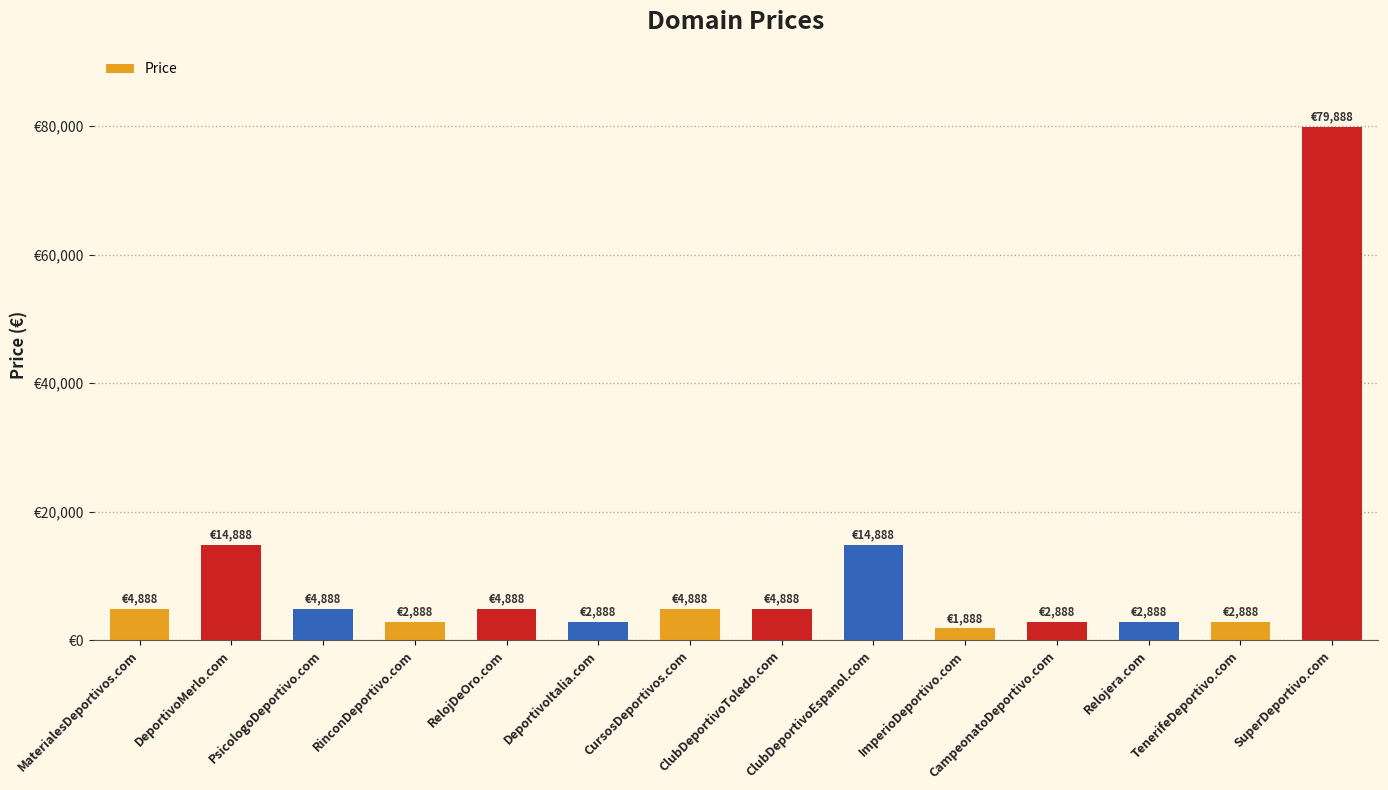

List the labels in order of value, smallest first.

ImperioDeportivo.com, RinconDeportivo.com, DeportivoItalia.com, CampeonatoDeportivo.com, Relojera.com, TenerifeDeportivo.com, MaterialesDeportivos.com, PsicologoDeportivo.com, RelojDeOro.com, CursosDeportivos.com, ClubDeportivoToledo.com, DeportivoMerlo.com, ClubDeportivoEspanol.com, SuperDeportivo.com